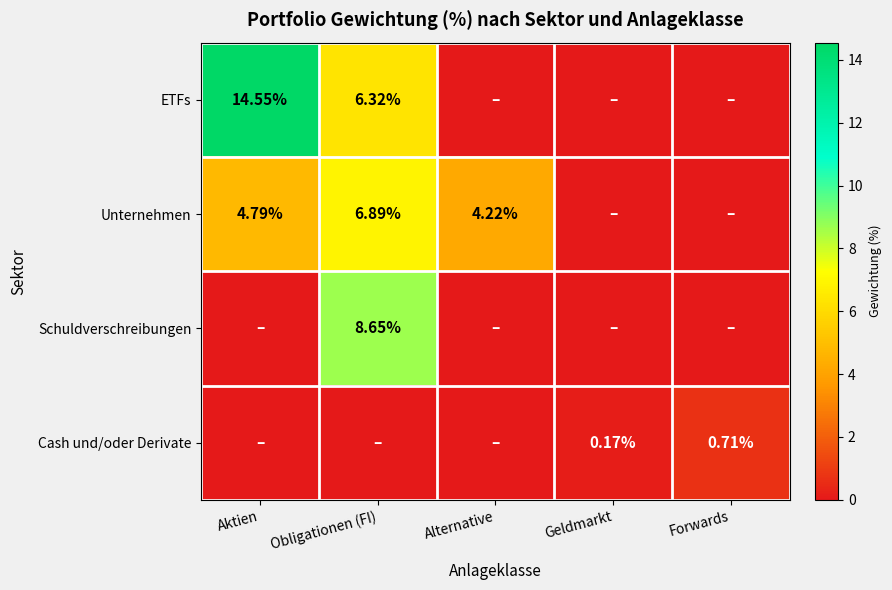

At how many categories does at least one series exceed 12?

1